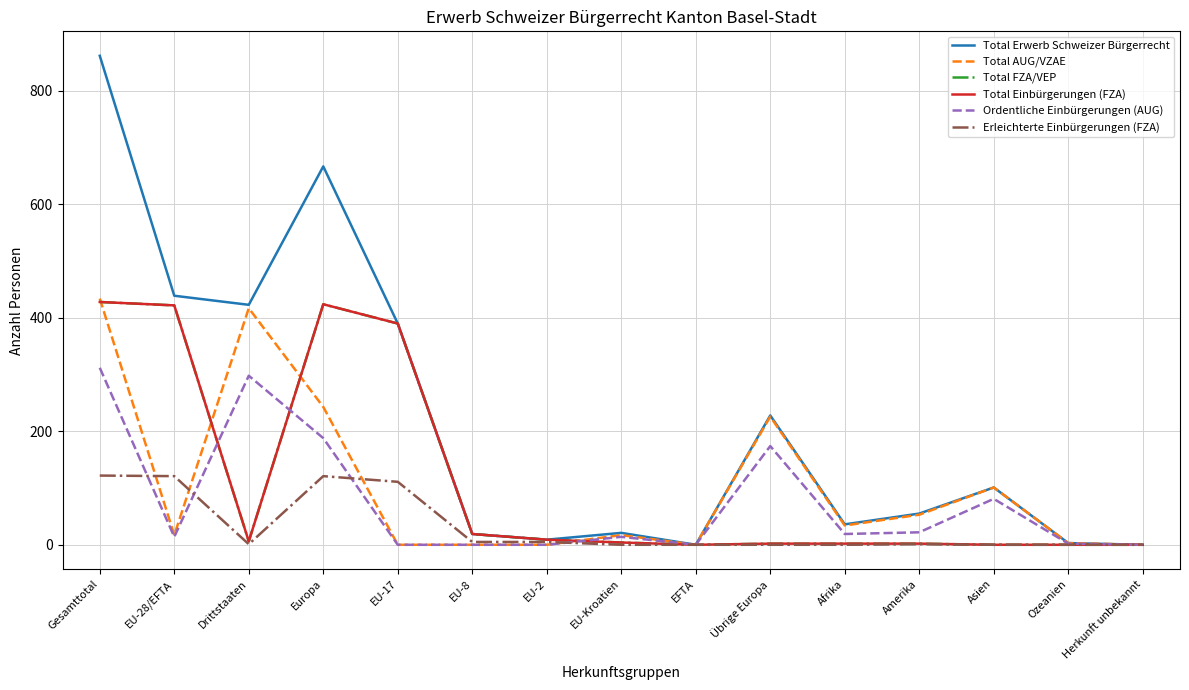

Rank the categories by Total FZA/VEP value from highest to lowest.

Gesamttotal, Europa, EU-28/EFTA, EU-17, EU-8, EU-2, Drittstaaten, EU-Kroatien, Übrige Europa, Afrika, Amerika, EFTA, Asien, Ozeanien, Herkunft unbekannt